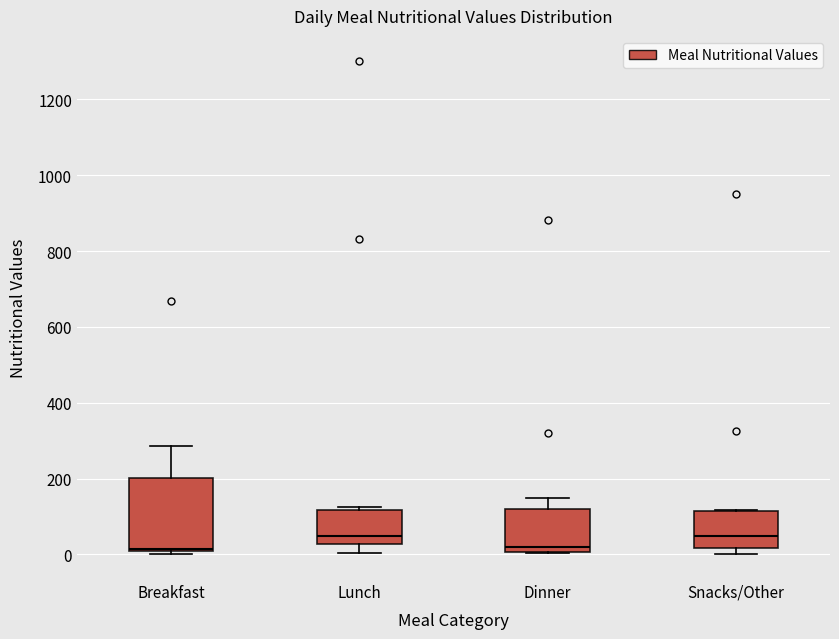

Reading left to right, transcribe this box plot: for each box, give where its median line is, the range the box spans, and where its two whiskers end, as read against the y-axis. The values are not printed on the chart, so give them approximately, as read against the axis.

Breakfast: median 20, box 0 to 200, whiskers 0 (just below the box's lower edge) to 280
Lunch: median 40, box 20 to 120, whiskers 0 to 120 (just above the box's upper edge)
Dinner: median 20, box 0 to 120, whiskers 0 to 140
Snacks/Other: median 40, box 20 to 120, whiskers 0 to 120